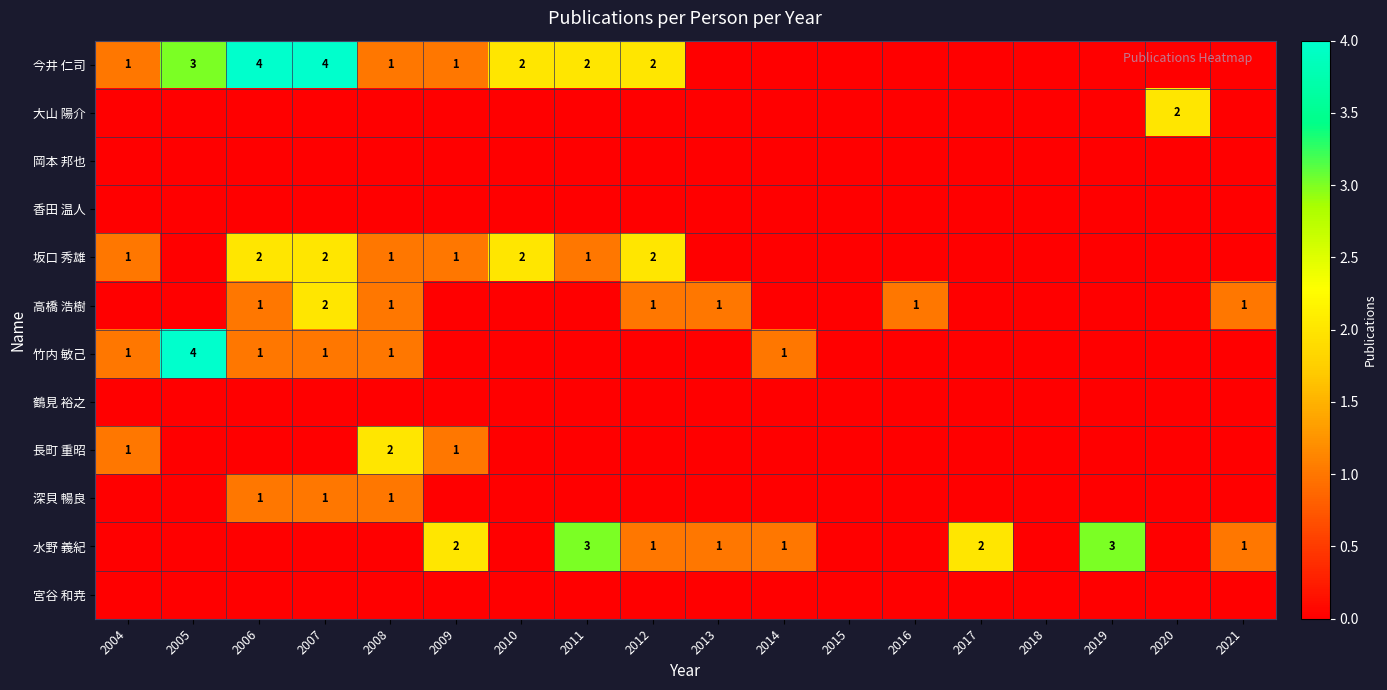

How many data points does each series have?

18